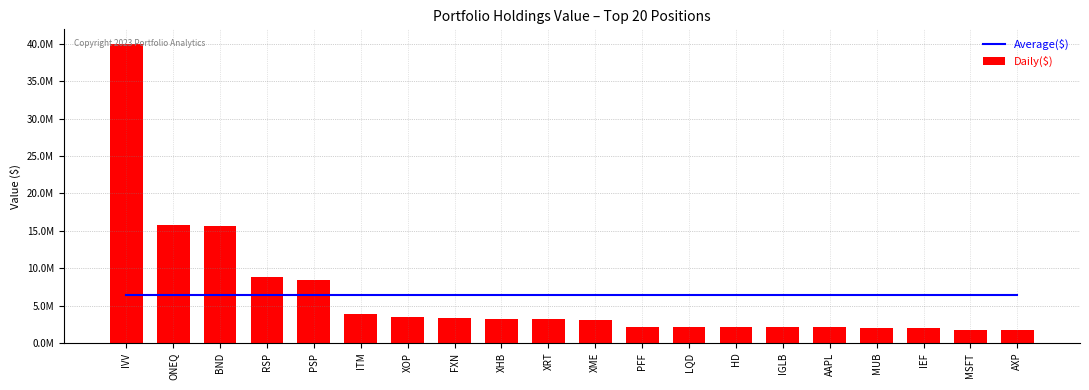

The value of Daily($) at MSFT is 1791000. True or false?

True